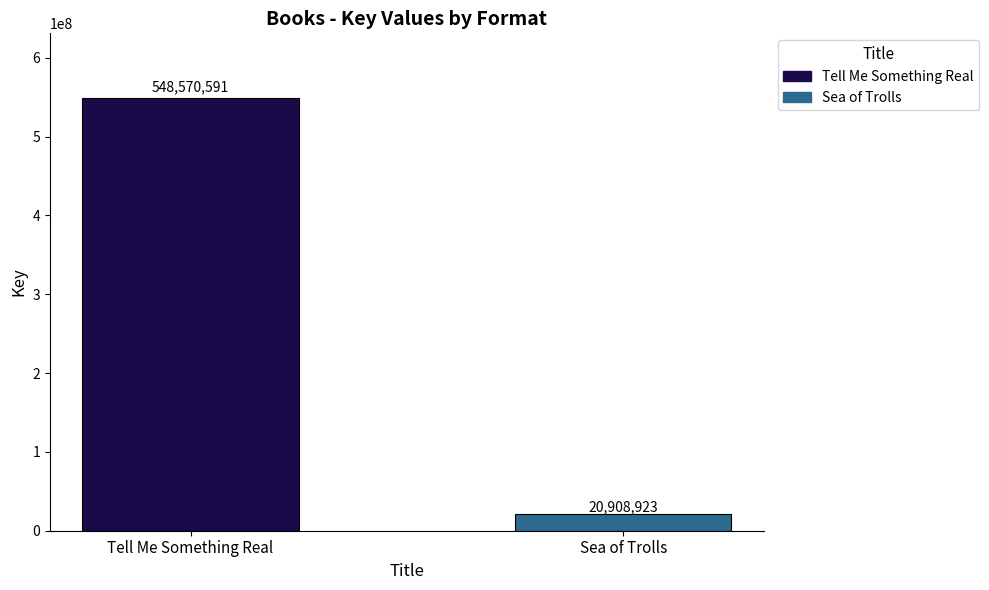

Which series has the widest spread of values?

Tell Me Something Real